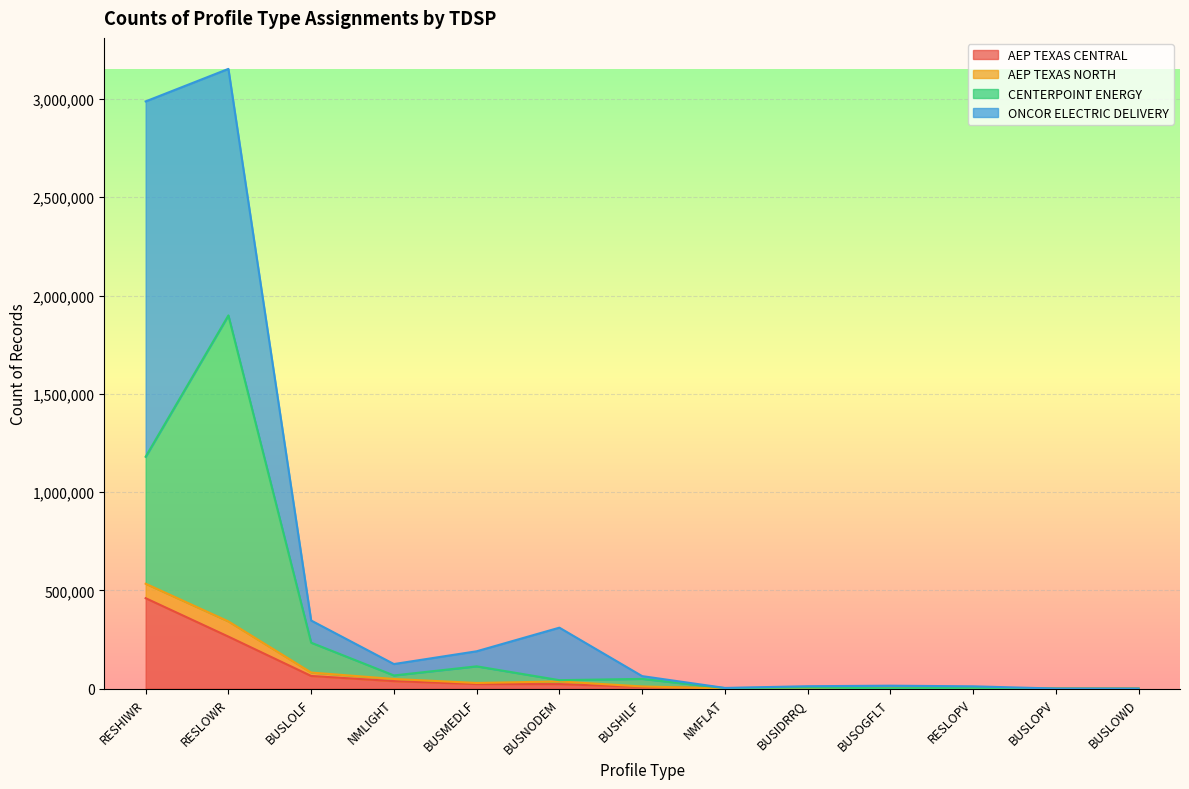

What is the label of the 2nd point from the right?

BUSLOPV